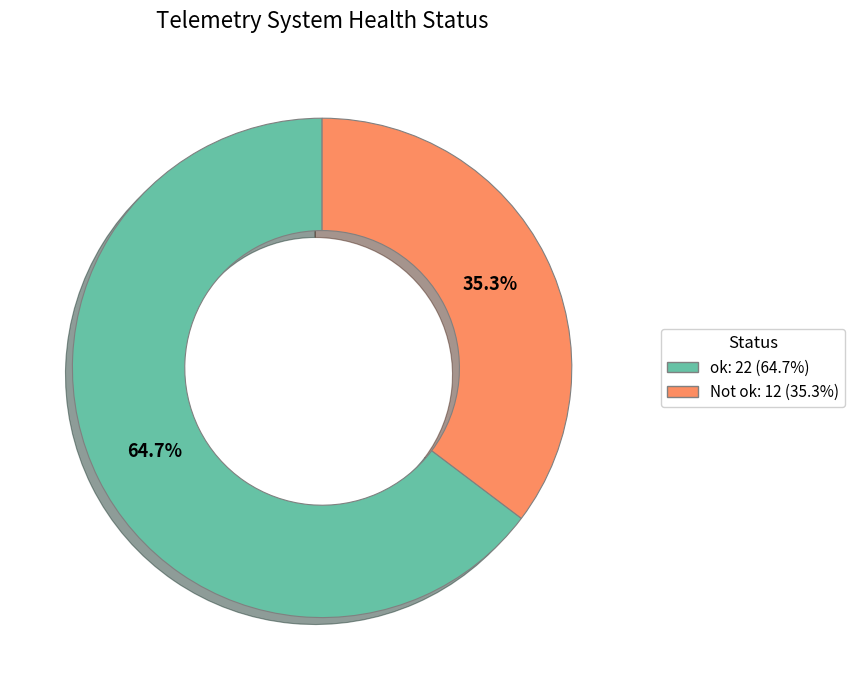

Combined, what portion of the pie is Not ok and ok?

100.0%